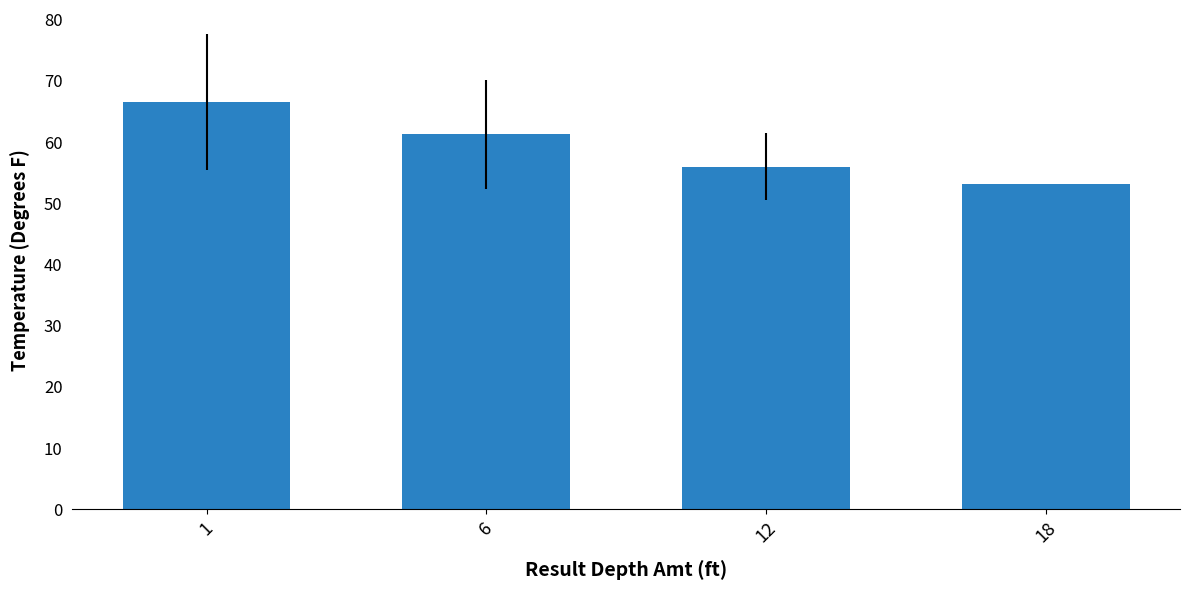

How many bars are there in total?

4